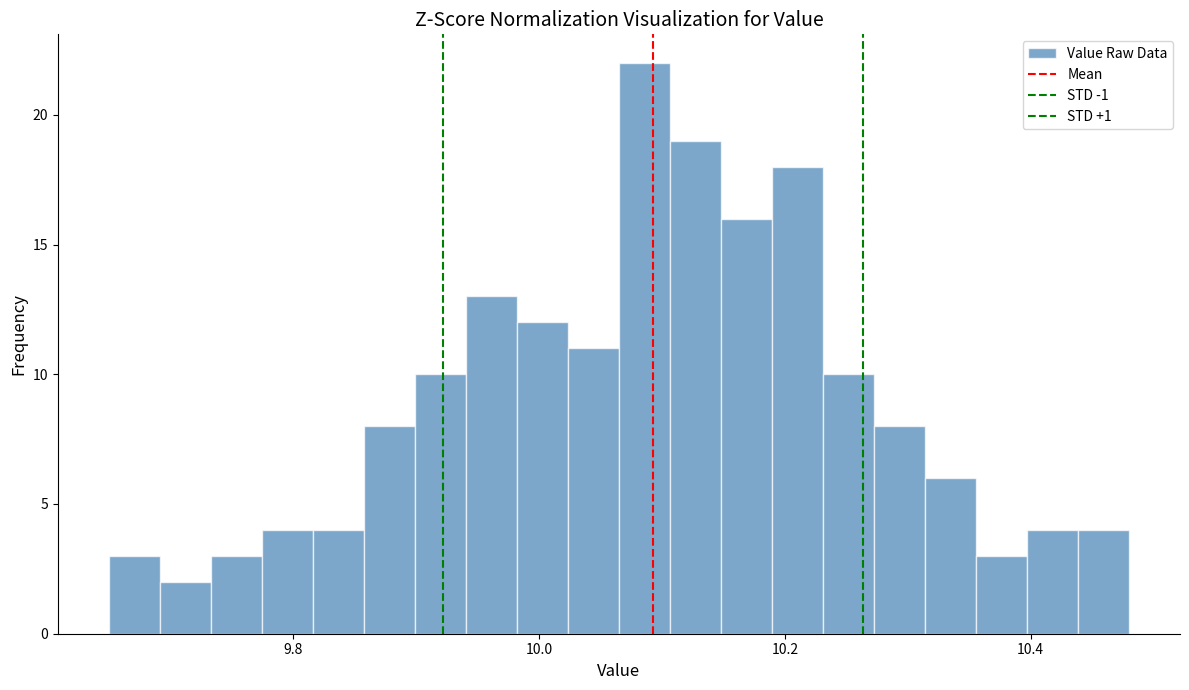

Around what value on the x-axis is the tallest bar? Give the approximate position of its centre, as read against the axis.

10.08